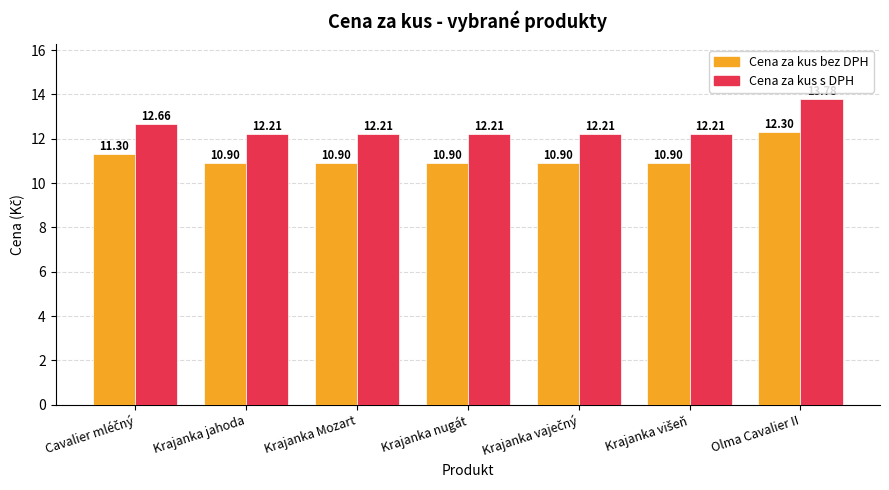

Which category has the highest value across all series?

Olma Cavalier II